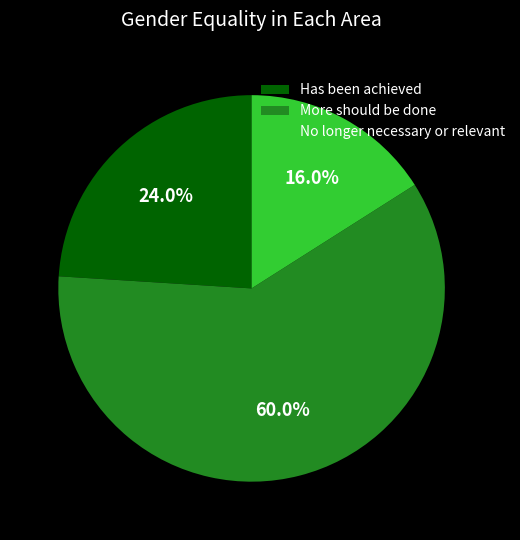

What percentage is the Has been achieved slice, to the nearest percent?

24%